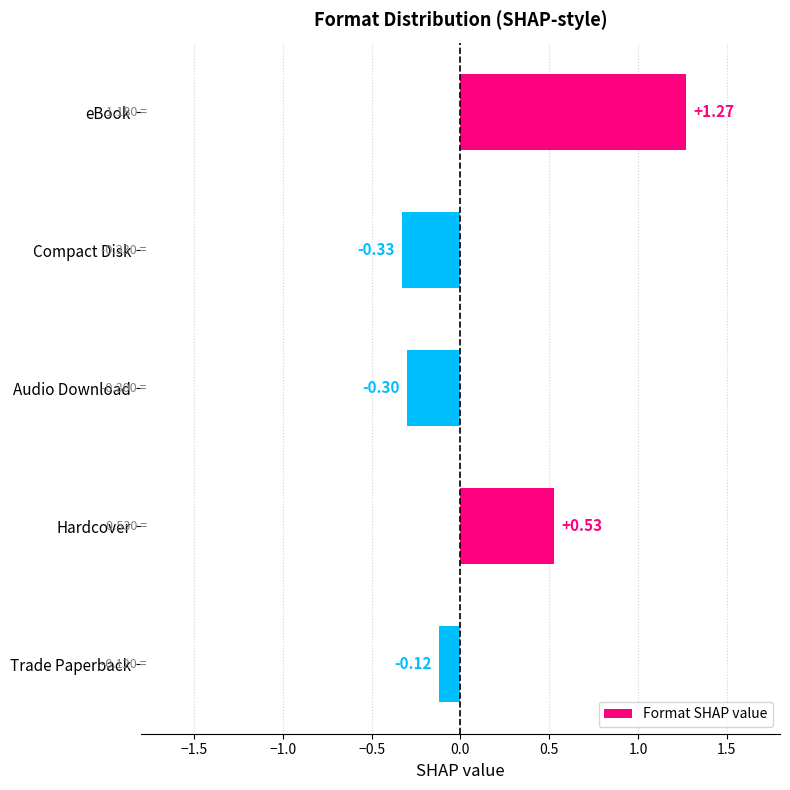

Rank the categories by value from highest to lowest.

eBook, Hardcover, Trade Paperback, Audio Download, Compact Disk